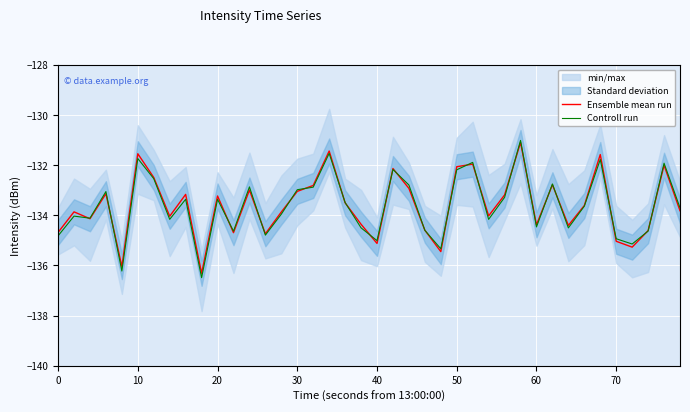

How many data points in Controll run are above -133?

14